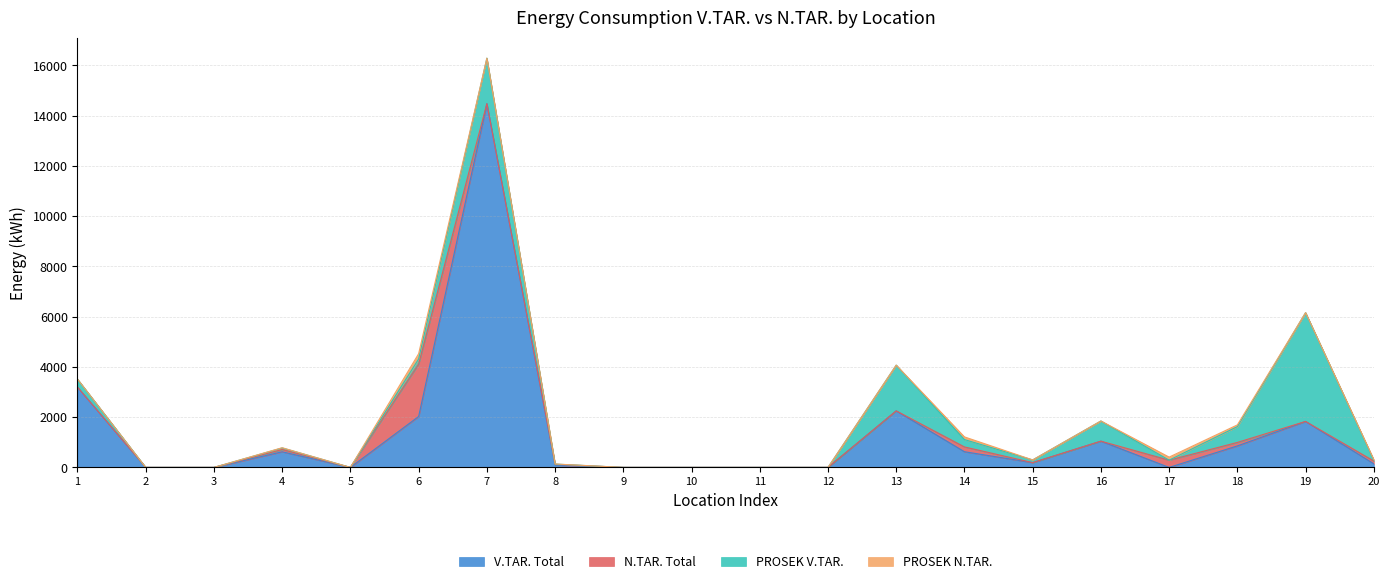

Reading left to right, transcribe all the data shown in this chart.

V.TAR. Total: GALERIJA VIS=3195.0	LOKAL V.DUGOŠEVIĆA 13=0.0	AGROPO KAFANA=0.0	RESTORAN ČIKOŠ=621.0	APOTEKA NANA=0.0	APOTEKA NANA(2)=2026.0	JASMIN=14479.0	POSLOVNI PROSTOR=90.0	PRODAVNICA DUGA=0.0	MAGACIN STARE KASARNE=0.0	OTPOR=0.0	PROSTOR NEMANJINA=0.0	JASMIN(2)=2251.0	MAGACIN VAŠ DOM=624.0	VAŠ DOM N.TAR.=191.0	GRAD.UP.ZAKUP TURISTIČ.=1045.0	ĐORĐEVIĆ NEVENKA=0.0	ZAK.TRR UTIP=856.0	ZAKUP OBRADOVIĆ=1830.0	ZAKUP SERVIS BELE TEHNIKE=143.0
N.TAR. Total: GALERIJA VIS=0.0	LOKAL V.DUGOŠEVIĆA 13=0.0	AGROPO KAFANA=0.0	RESTORAN ČIKOŠ=91.0	APOTEKA NANA=0.0	APOTEKA NANA(2)=2088.0	JASMIN=0.0	POSLOVNI PROSTOR=33.0	PRODAVNICA DUGA=0.0	MAGACIN STARE KASARNE=0.0	OTPOR=0.0	PROSTOR NEMANJINA=0.0	JASMIN(2)=0.0	MAGACIN VAŠ DOM=191.0	VAŠ DOM N.TAR.=0.0	GRAD.UP.ZAKUP TURISTIČ.=0.0	ĐORĐEVIĆ NEVENKA=288.0	ZAK.TRR UTIP=138.0	ZAKUP OBRADOVIĆ=0.0	ZAKUP SERVIS BELE TEHNIKE=112.0
PROSEK V.TAR.: GALERIJA VIS=319.5	LOKAL V.DUGOŠEVIĆA 13=0.0	AGROPO KAFANA=0.0	RESTORAN ČIKOŠ=62.1	APOTEKA NANA=0.0	APOTEKA NANA(2)=202.6	JASMIN=1809.9	POSLOVNI PROSTOR=9.0	PRODAVNICA DUGA=0.0	MAGACIN STARE KASARNE=0.0	OTPOR=0.0	PROSTOR NEMANJINA=0.0	JASMIN(2)=1819.9	MAGACIN VAŠ DOM=292.6	VAŠ DOM N.TAR.=106.8	GRAD.UP.ZAKUP TURISTIČ.=802.9	ĐORĐEVIĆ NEVENKA=0.0	ZAK.TRR UTIP=629.2	ZAKUP OBRADOVIĆ=4331.0	ZAKUP SERVIS BELE TEHNIKE=35.4
PROSEK N.TAR.: GALERIJA VIS=0.0	LOKAL V.DUGOŠEVIĆA 13=0.0	AGROPO KAFANA=0.0	RESTORAN ČIKOŠ=9.1	APOTEKA NANA=0.0	APOTEKA NANA(2)=208.8	JASMIN=0.0	POSLOVNI PROSTOR=3.3	PRODAVNICA DUGA=0.0	MAGACIN STARE KASARNE=0.0	OTPOR=0.0	PROSTOR NEMANJINA=0.0	JASMIN(2)=0.0	MAGACIN VAŠ DOM=106.8	VAŠ DOM N.TAR.=0.0	GRAD.UP.ZAKUP TURISTIČ.=0.0	ĐORĐEVIĆ NEVENKA=122.2	ZAK.TRR UTIP=68.6	ZAKUP OBRADOVIĆ=0.0	ZAKUP SERVIS BELE TEHNIKE=23.3